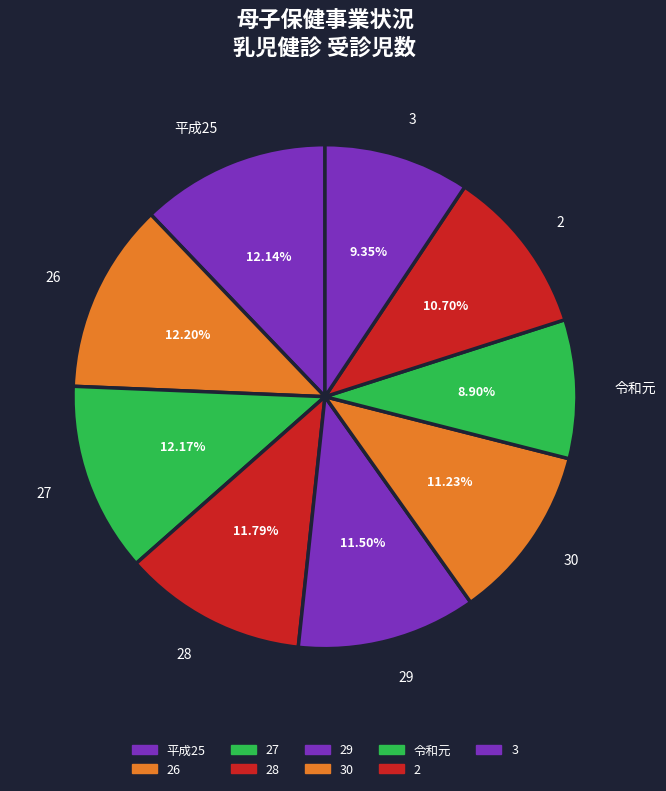

Do 28 and 2 together represent more than half of the pie?

No